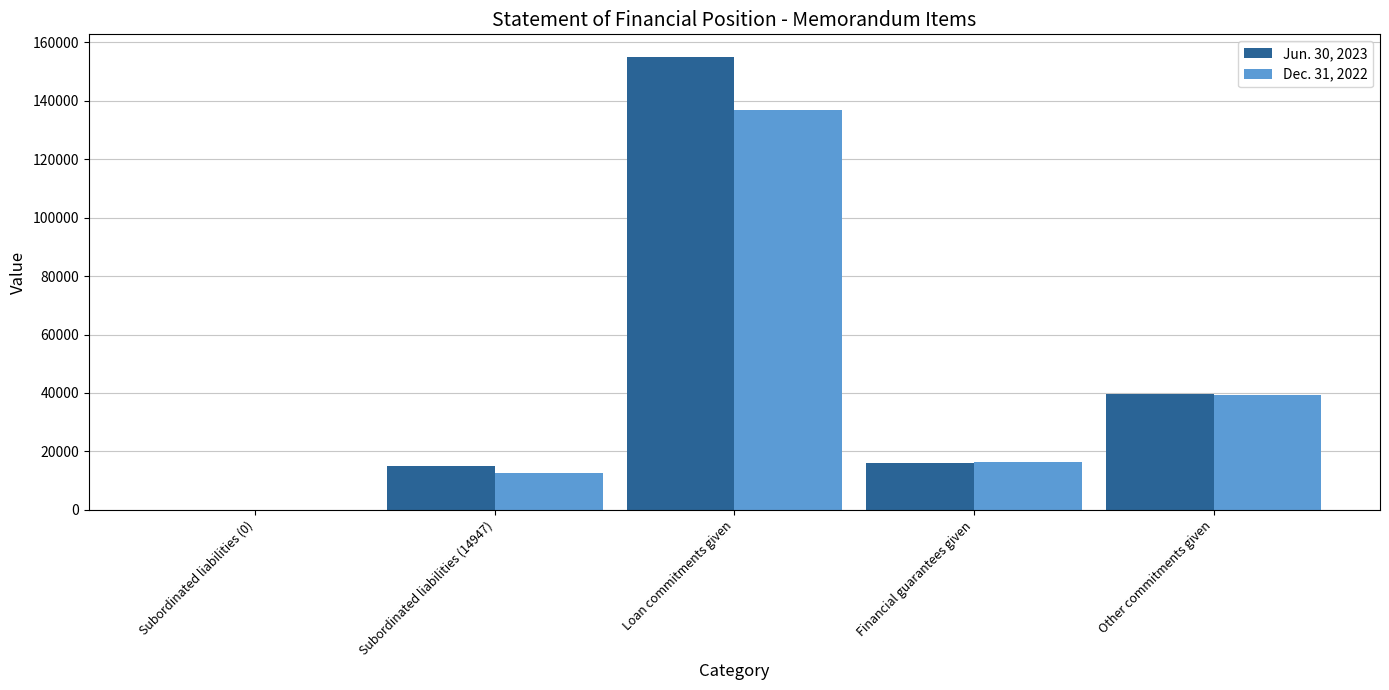

What is the difference between the Dec. 31, 2022 values at Other commitments given and Financial guarantees given?

22626